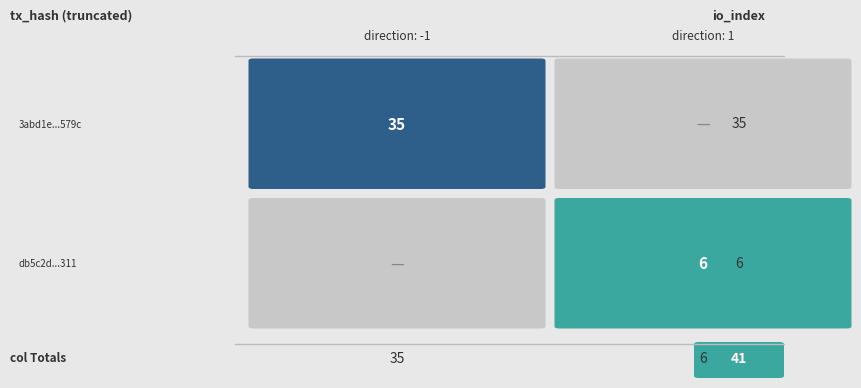

Rank the categories by 3abd1e770128b2b14d091fb602ced945316579c value from highest to lowest.

1, 0